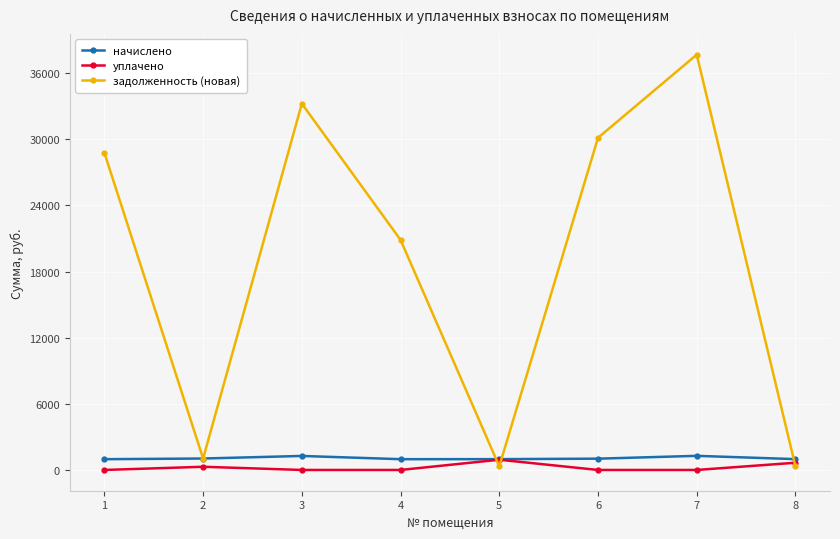

What is the difference between the maximum and minimum values in the уплачено series?

928.8